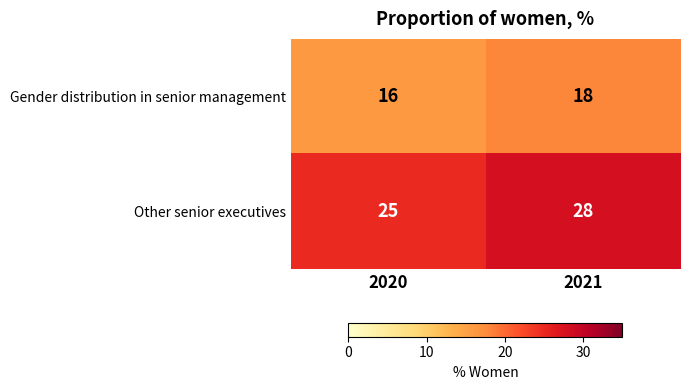

What is the minimum value for Gender distribution in senior management?

16